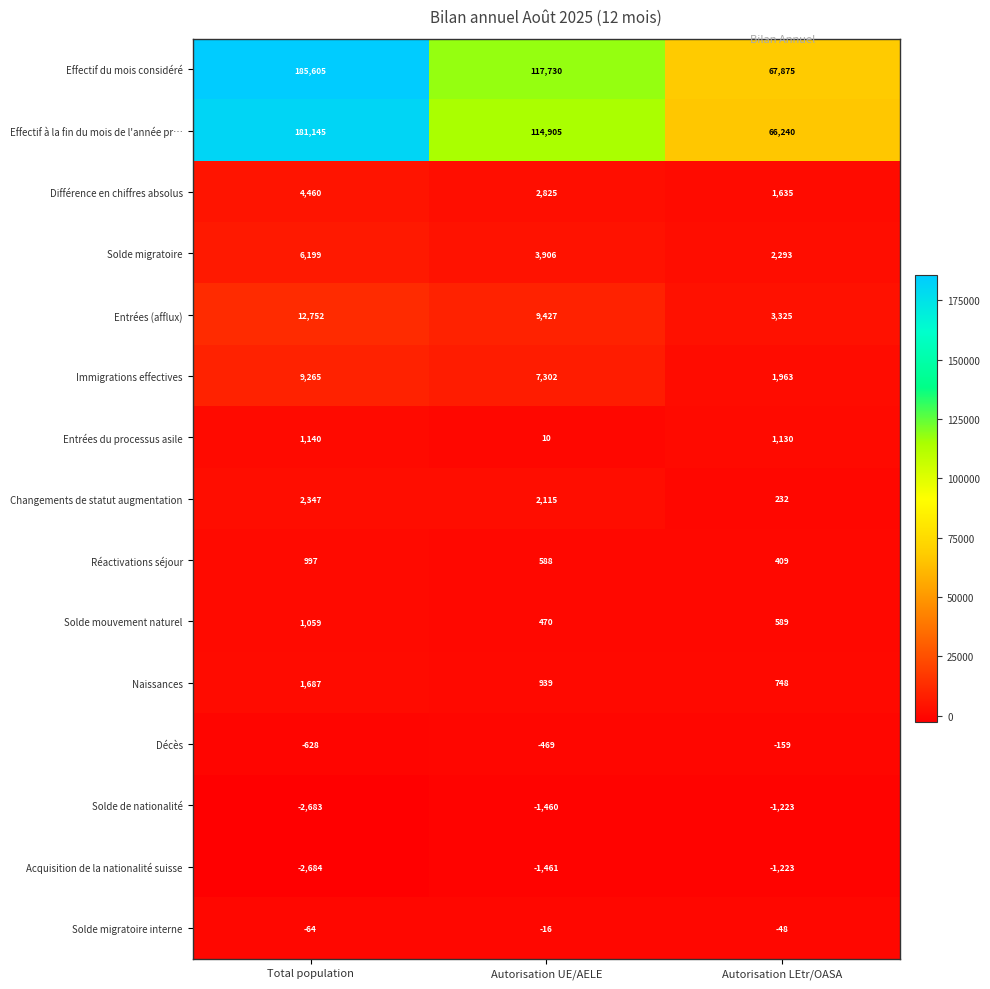

What is the minimum value shown in the chart?

-2684